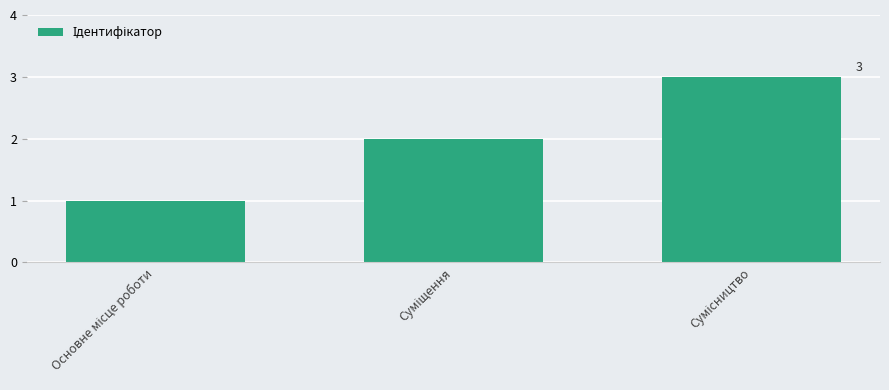

What is the sum of all values?

6